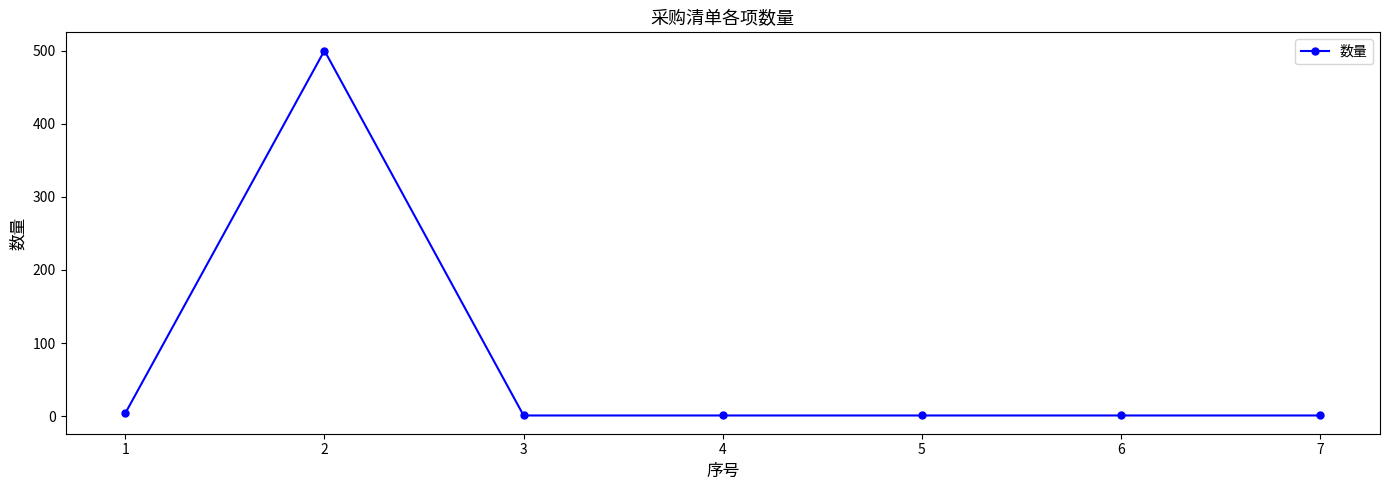

At which category does the data reach its first local peak?

2